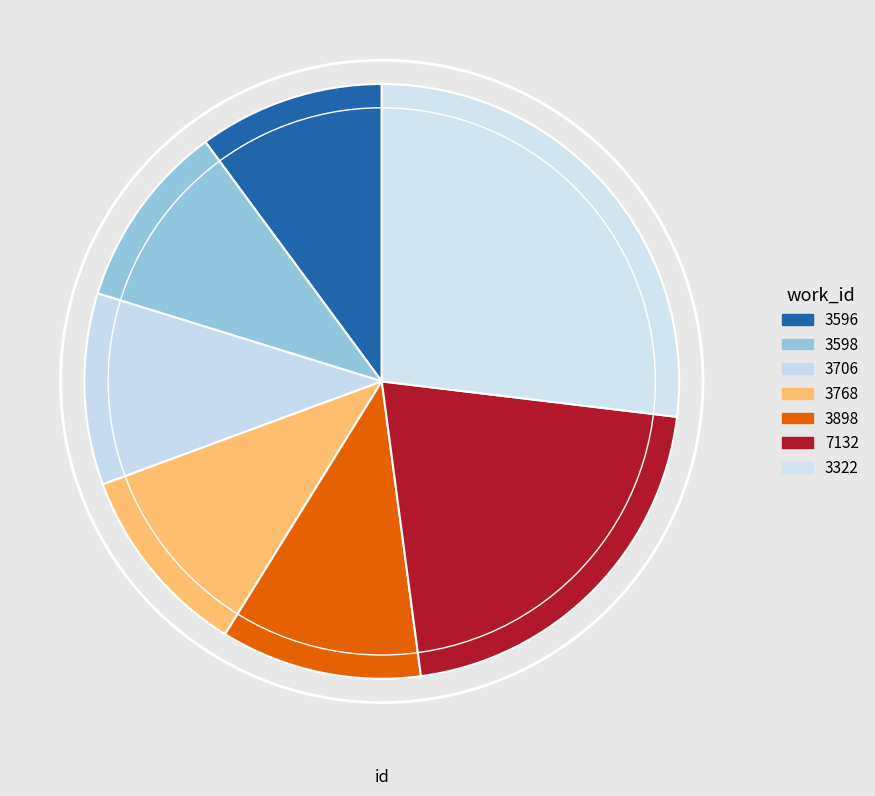

True or false: 7132 accounts for 21% of the total.

True